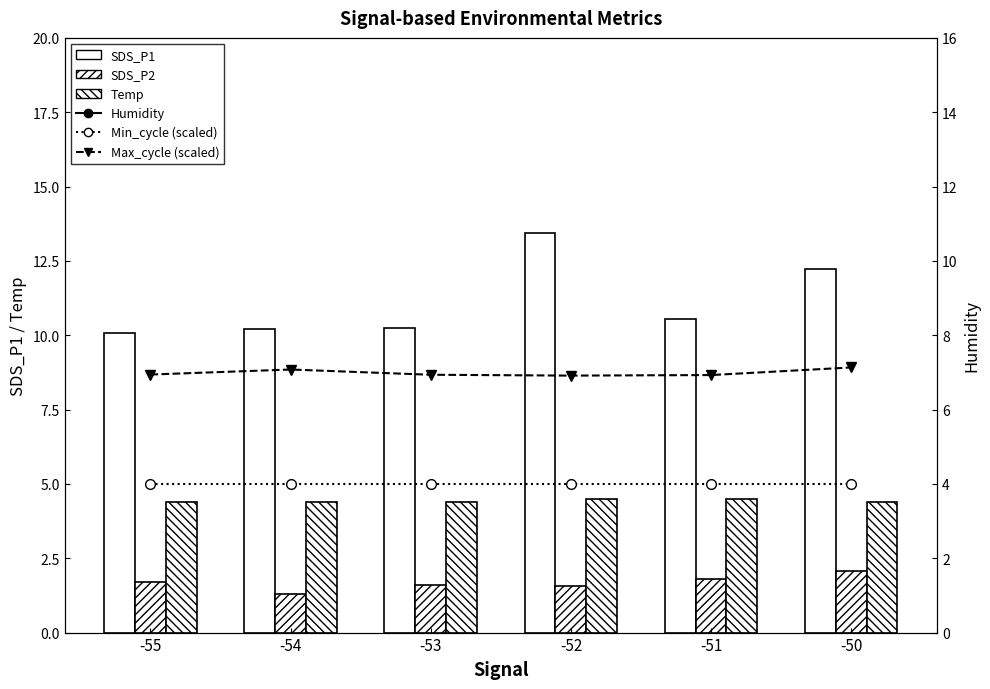

Is the value of Max_cycle (scaled) at -51 greater than the value of Humidity at -53?

No